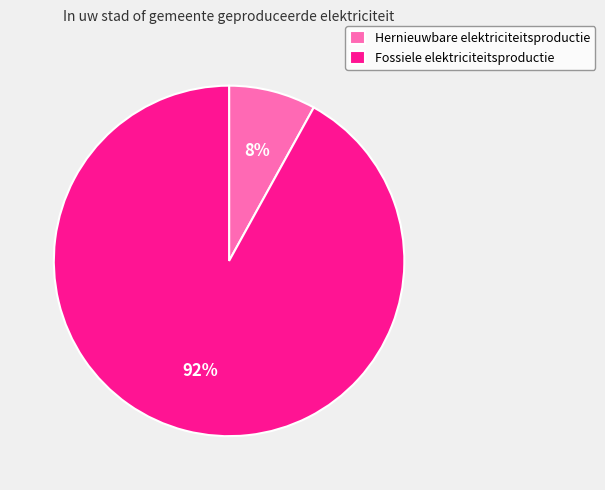

To the nearest percent, what is the difference between the largest and smallest slice percentages?

84%